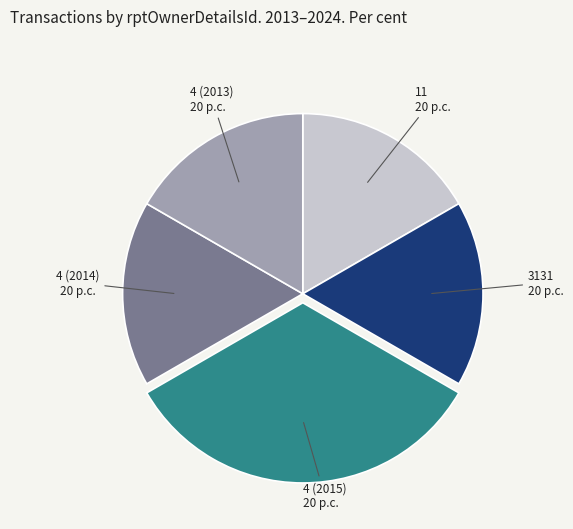

The 4 (2013) 20 p.c. slice represents 24% of the pie. True or false?

False